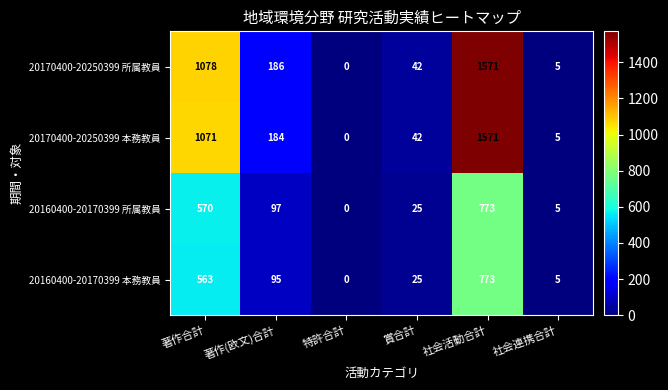

What is the difference between the maximum and minimum values in the 20160400-20170399 本務教員 series?

773